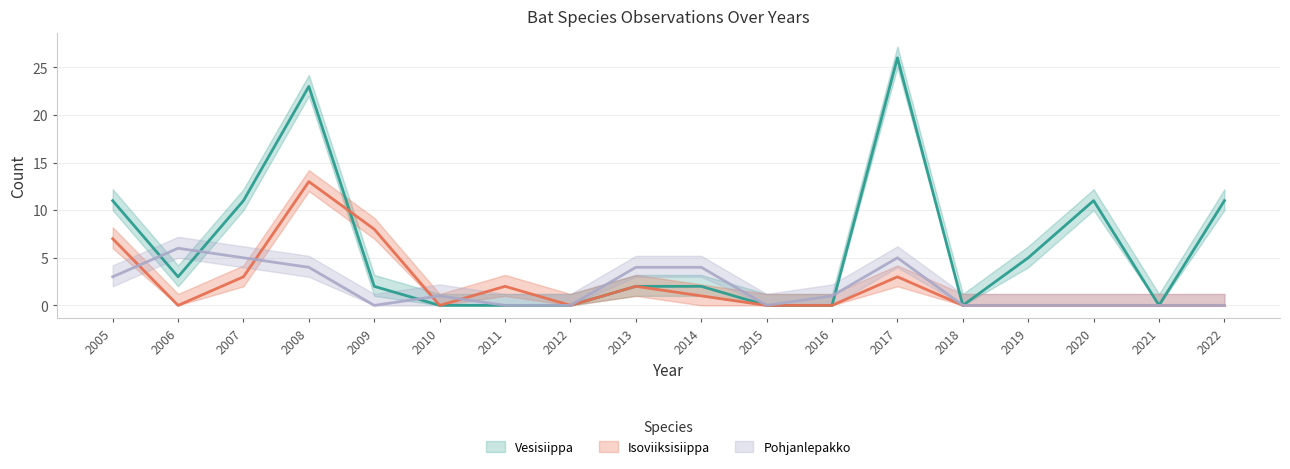

At which label does Pohjanlepakko reach its peak?

2006